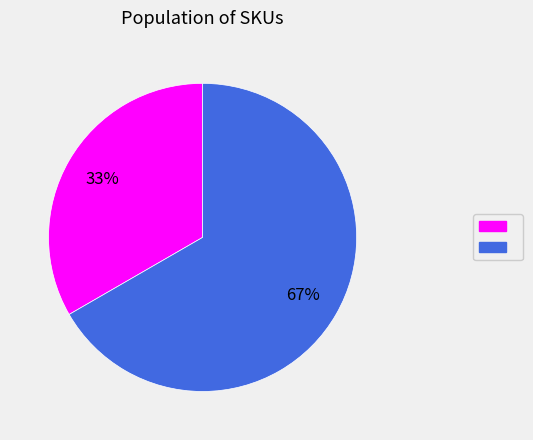

To the nearest percent, what is the average slice percentage?

50%